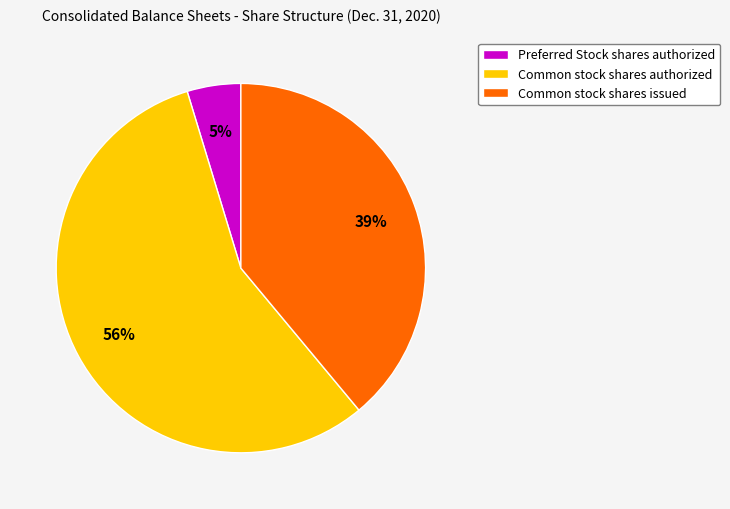

Rank the categories by value from lowest to highest.

Preferred Stock shares authorized, Common stock shares issued, Common stock shares authorized